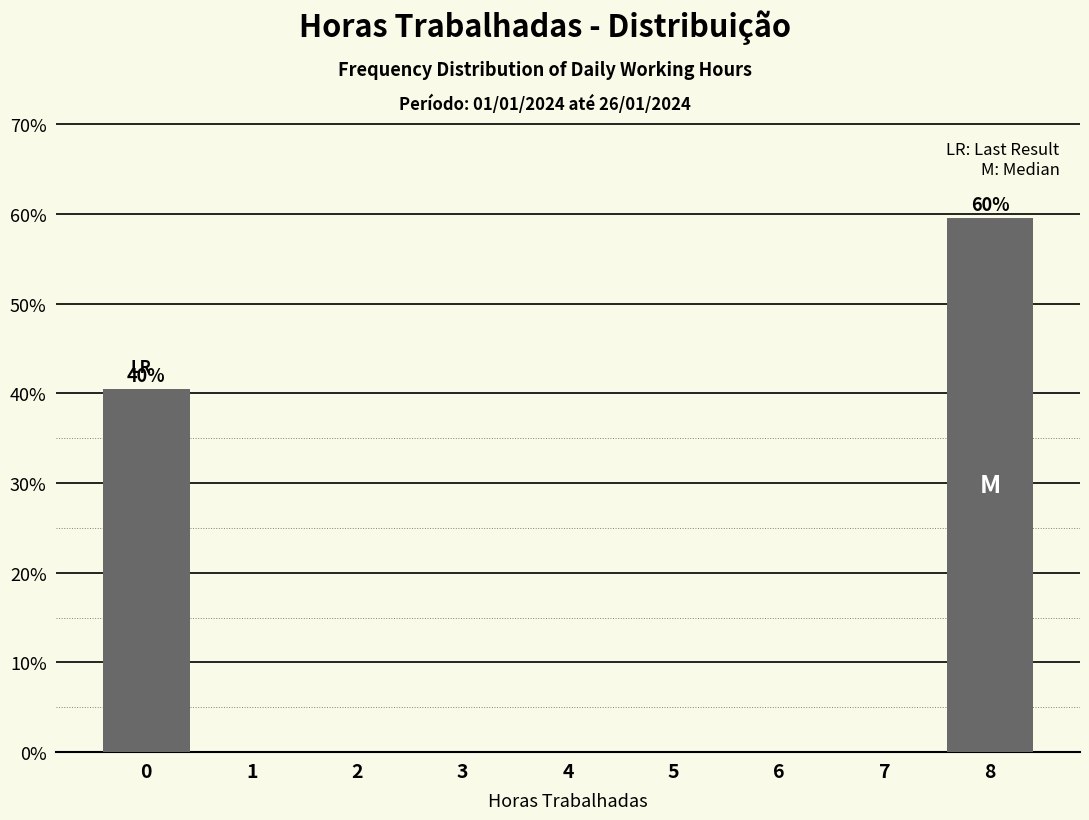

Reading left to right, transcribe all the data shown in this chart.

0=40.5	1=0.0	2=0.0	3=0.0	4=0.0	5=0.0	6=0.0	7=0.0	8=59.5